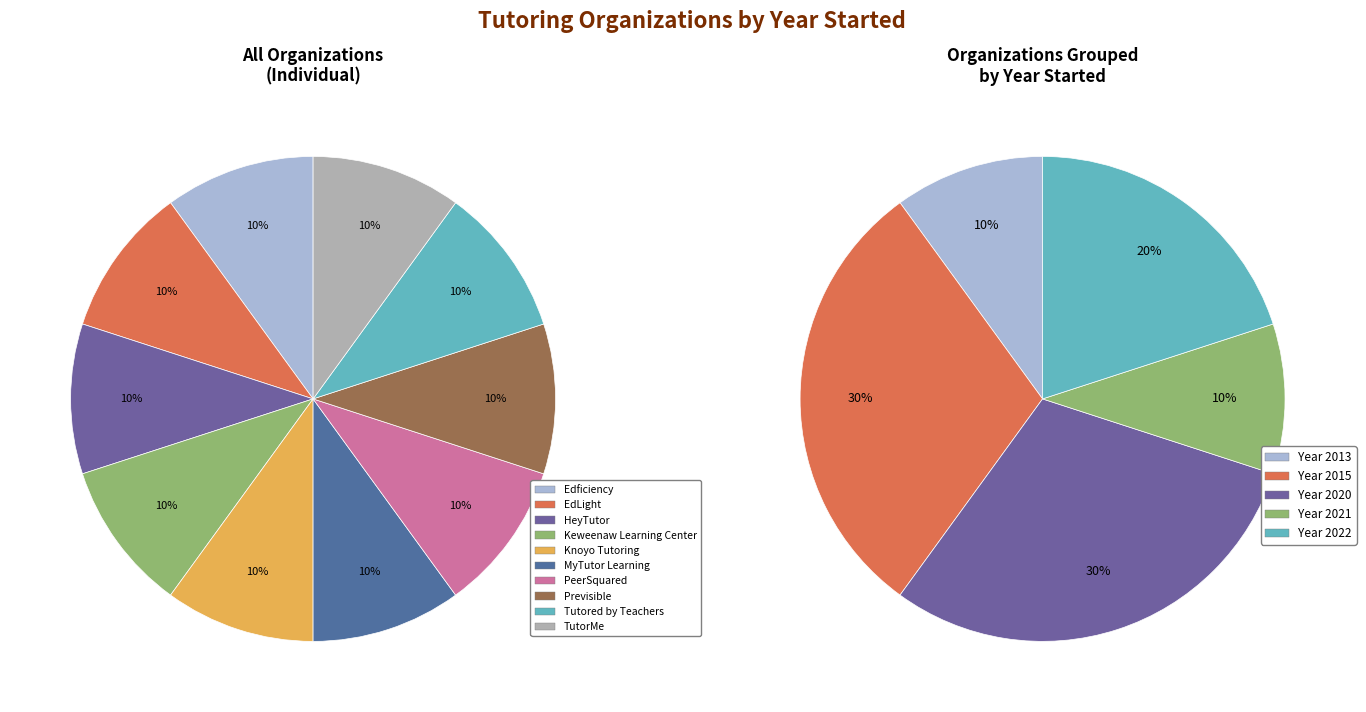

What is the largest slice in the pie chart?

Keweenaw Learning Center